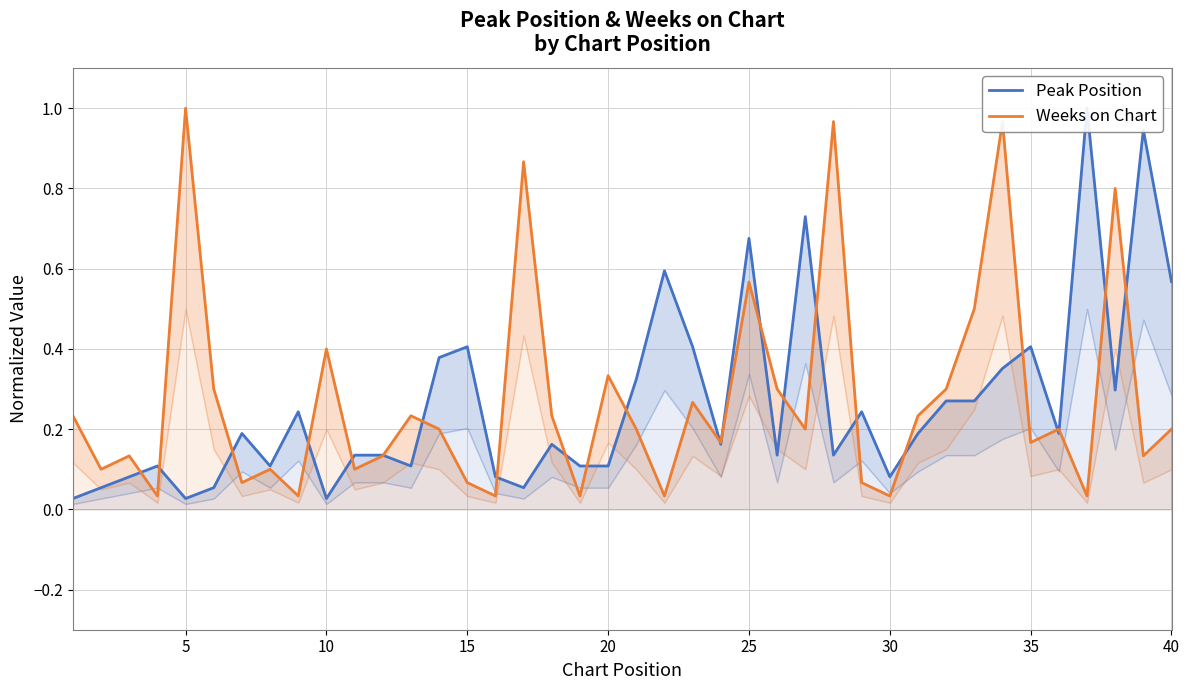

How many lines are shown in the chart?

2